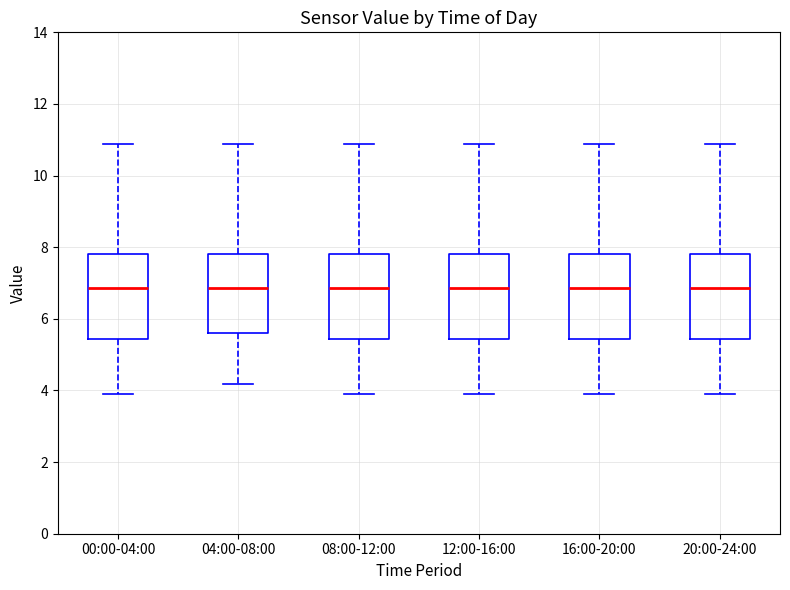

Where does the upper whisker of the box for 12:00-16:00 end on the y-axis? The values are not printed on the chart, so give them approximately, as read against the axis.

10.8